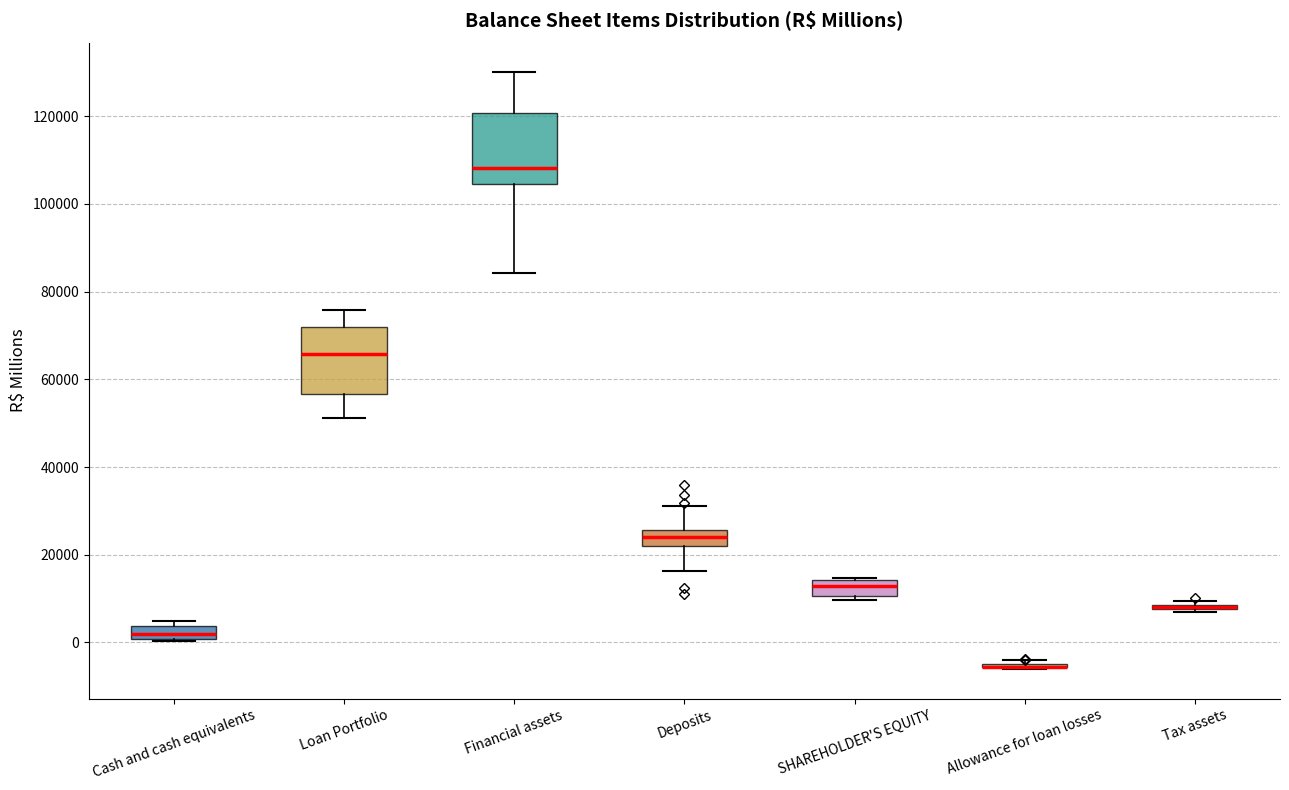

Where is the lower edge of the box for Cash and cash equivalents on the y-axis? The values are not printed on the chart, so give them approximately, as read against the axis.

0